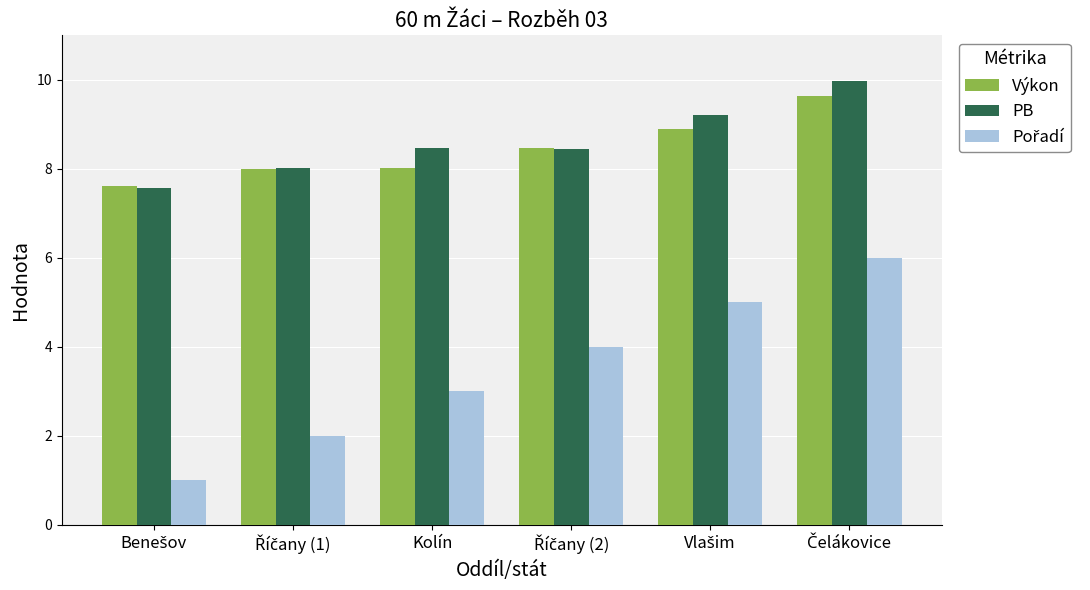

What is the difference between the highest and lowest values at Kolín?

5.5